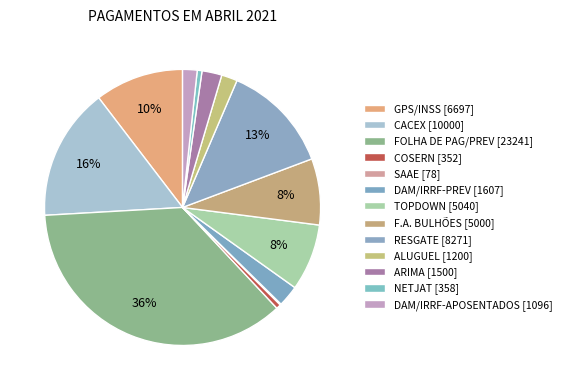

To the nearest percent, what portion does DAM/IRRF-APOSENTADOS represent?

2%